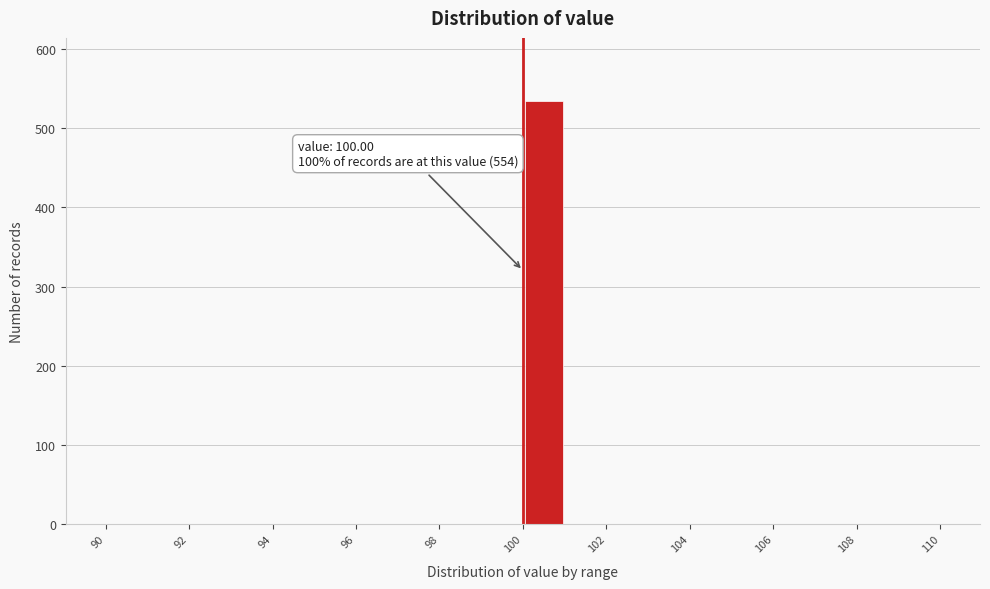

Over which range of the x-axis is the bar tallest?

100 to 101